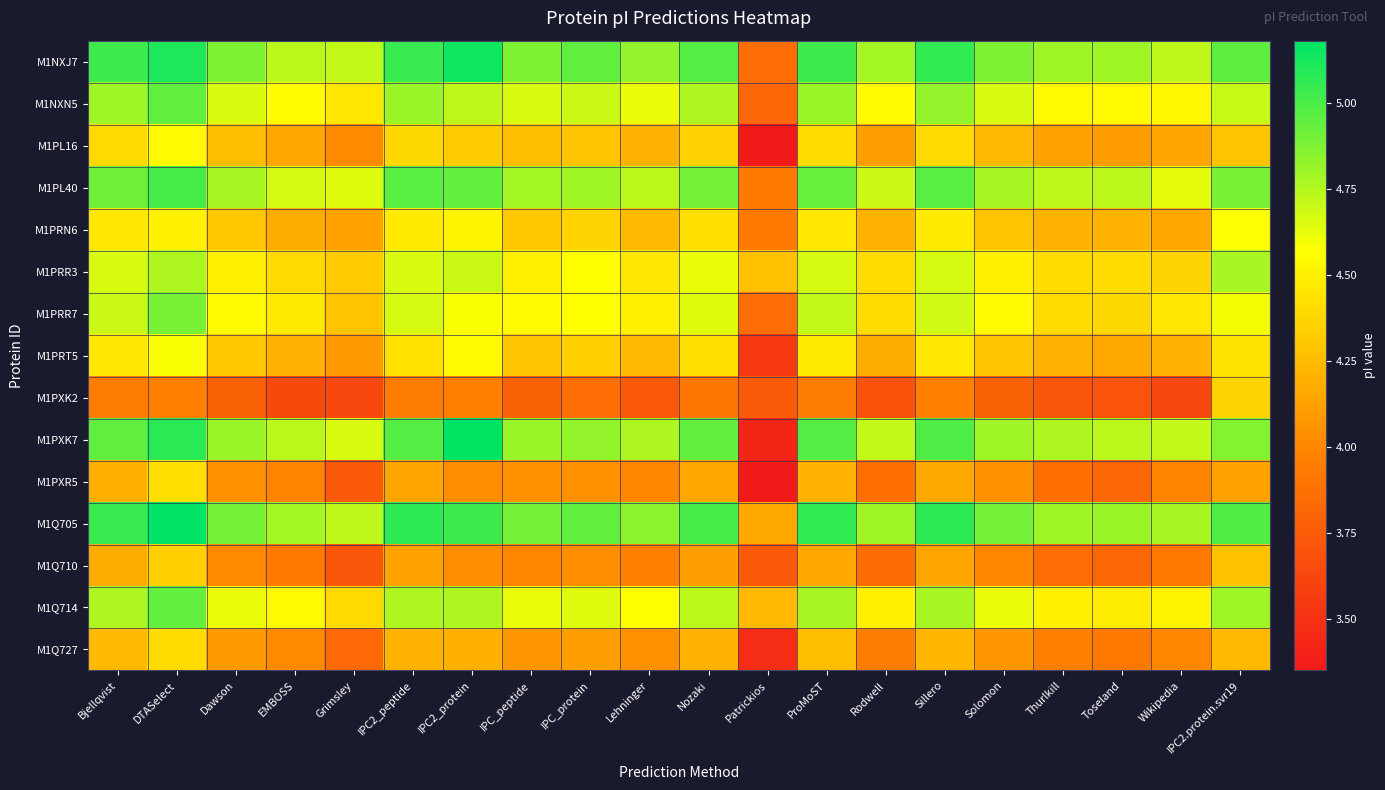

Rank the series by their maximum value, from highest to lowest.

M1Q705, M1PXK7, M1NXJ7, M1PL40, M1NXN5, M1Q714, M1PRR7, M1PRR3, M1PRT5, M1PRN6, M1PL16, M1PXR5, M1Q727, M1PXK2, M1Q710